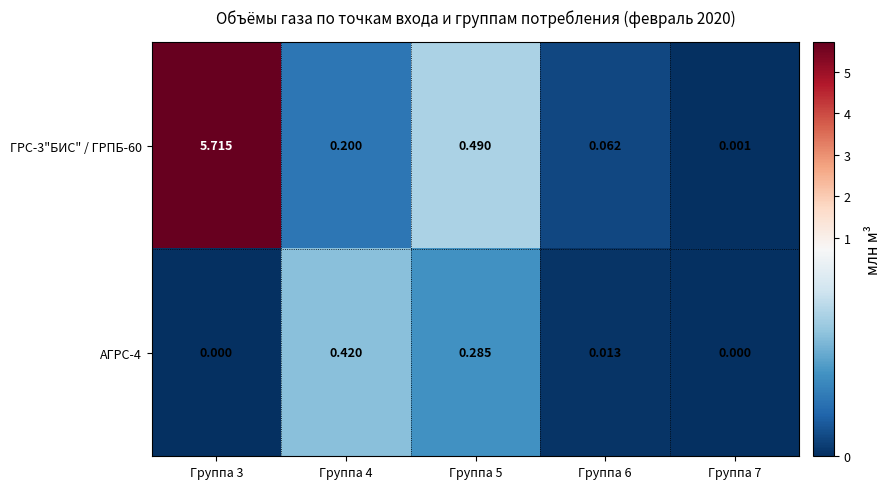

List the series in order of their overall mean, lowest first.

АГРС-4, ГРС-3"БИС" / ГРПБ-60